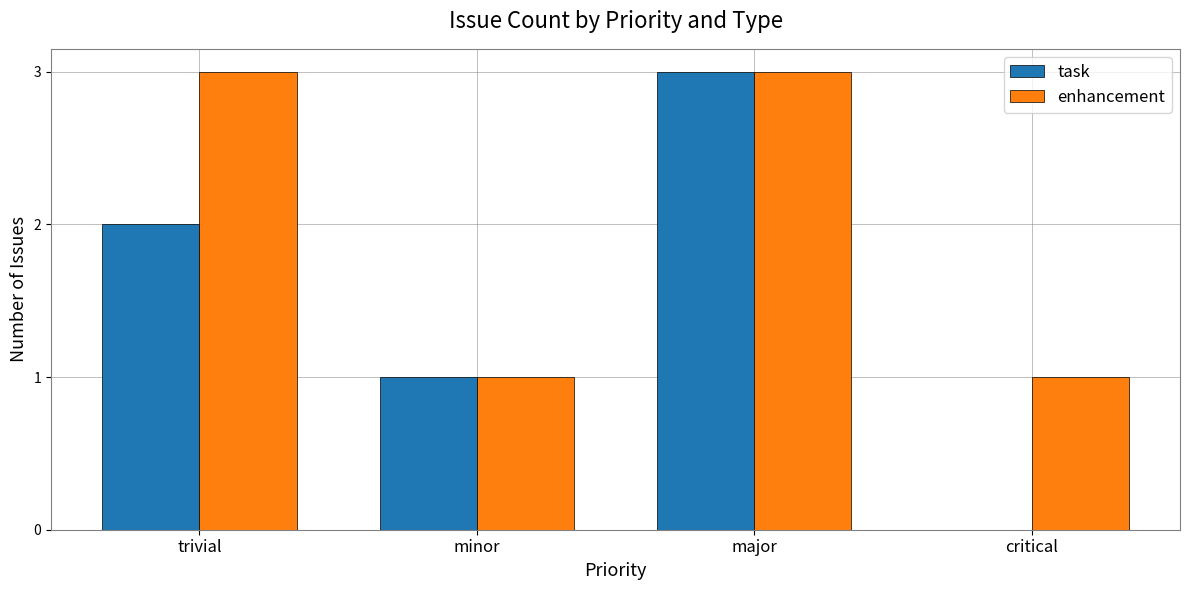

At which category is the sum across all series the highest?

major